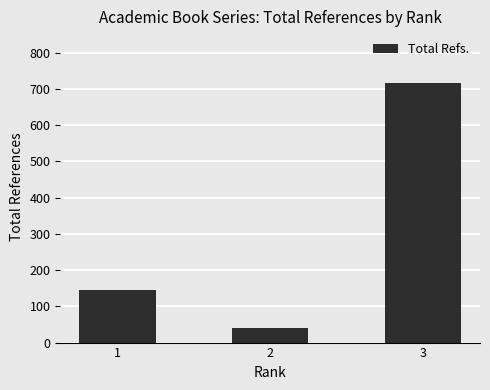

List the labels in order of value, smallest first.

2, 1, 3